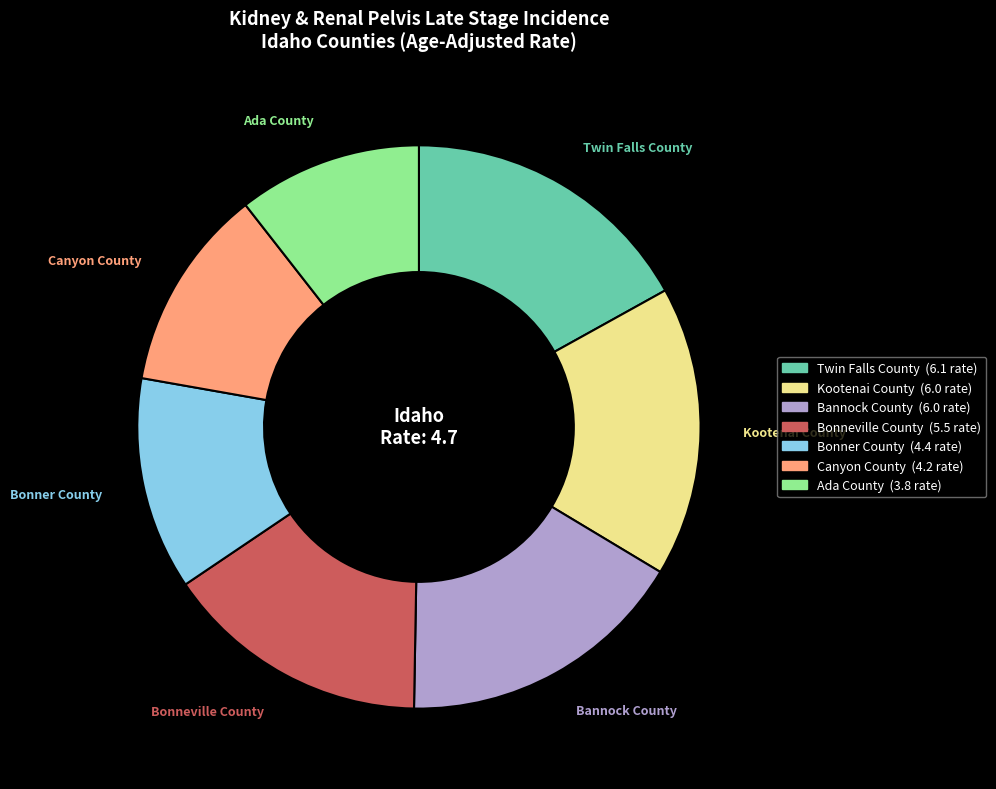

What is the smallest slice in the pie chart?

Ada County